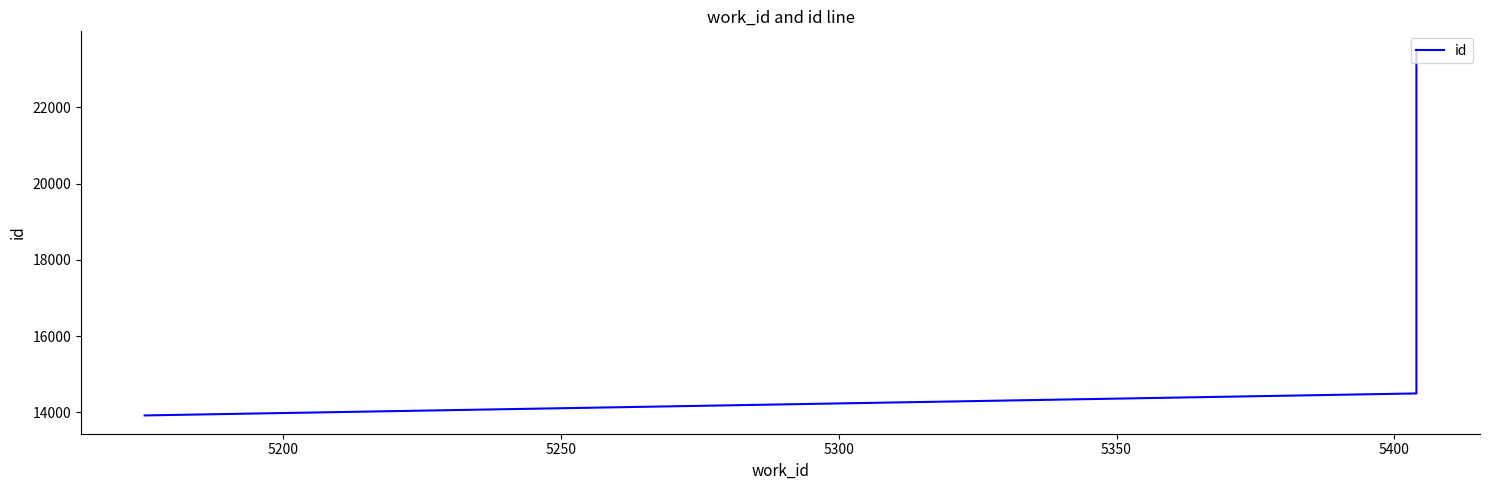

True or false: the data shows 8672 at 5150.

False